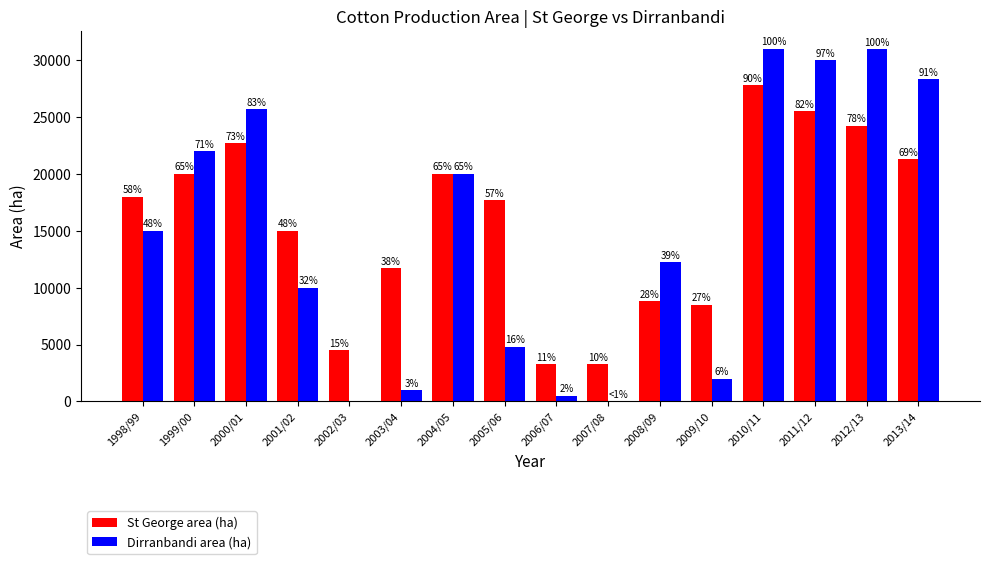

What are all the series names shown in the legend?

St George area (ha), Dirranbandi area (ha)